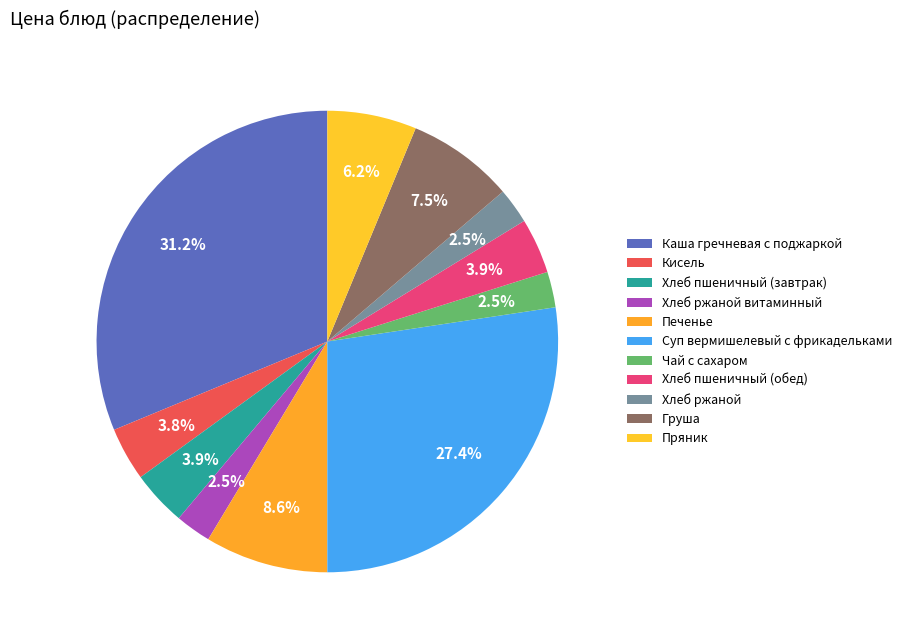

Is it true that Груша is 1% of the pie?

False